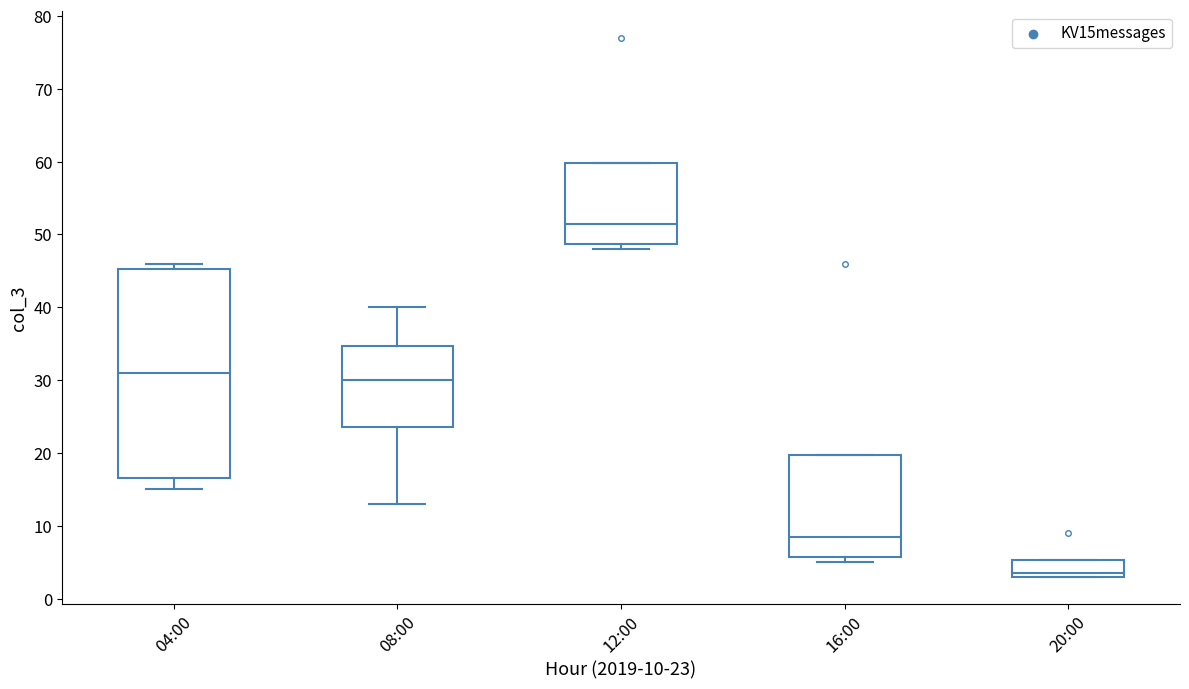

Reading left to right, read every box against the y-axis: the position of its median line, the range the box covers, and the ends of its whiskers. The values are not printed on the chart, so give them approximately, as read against the axis.

04:00: median 31, box 17 to 45, whiskers 15 to 46
08:00: median 30, box 24 to 35, whiskers 13 to 40
12:00: median 52, box 49 to 60, whiskers 48 to 60
16:00: median 9, box 6 to 20, whiskers 5 to 20
20:00: median 4, box 3 to 5, whiskers 3 to 5